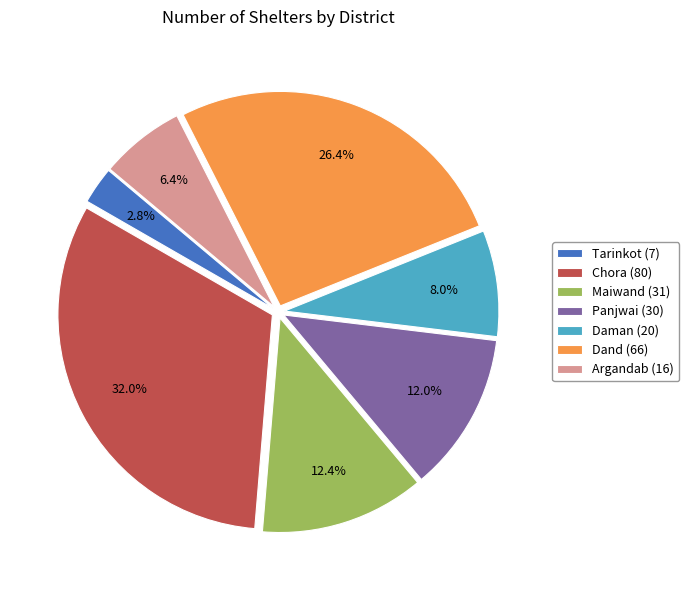

To the nearest percent, what is the combined percentage of Maiwand and Dand?

39%